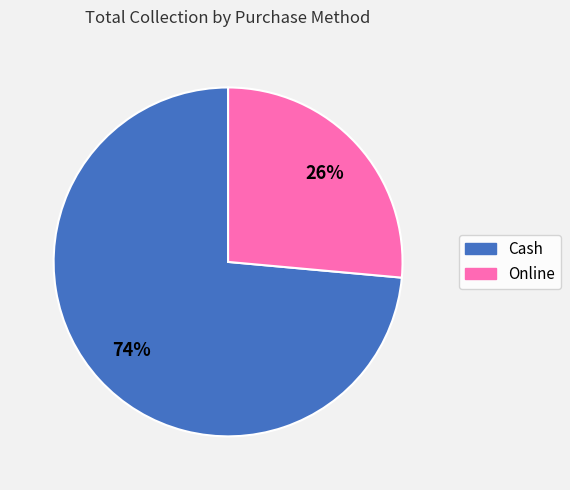

Rank the categories by value from highest to lowest.

Cash, Online